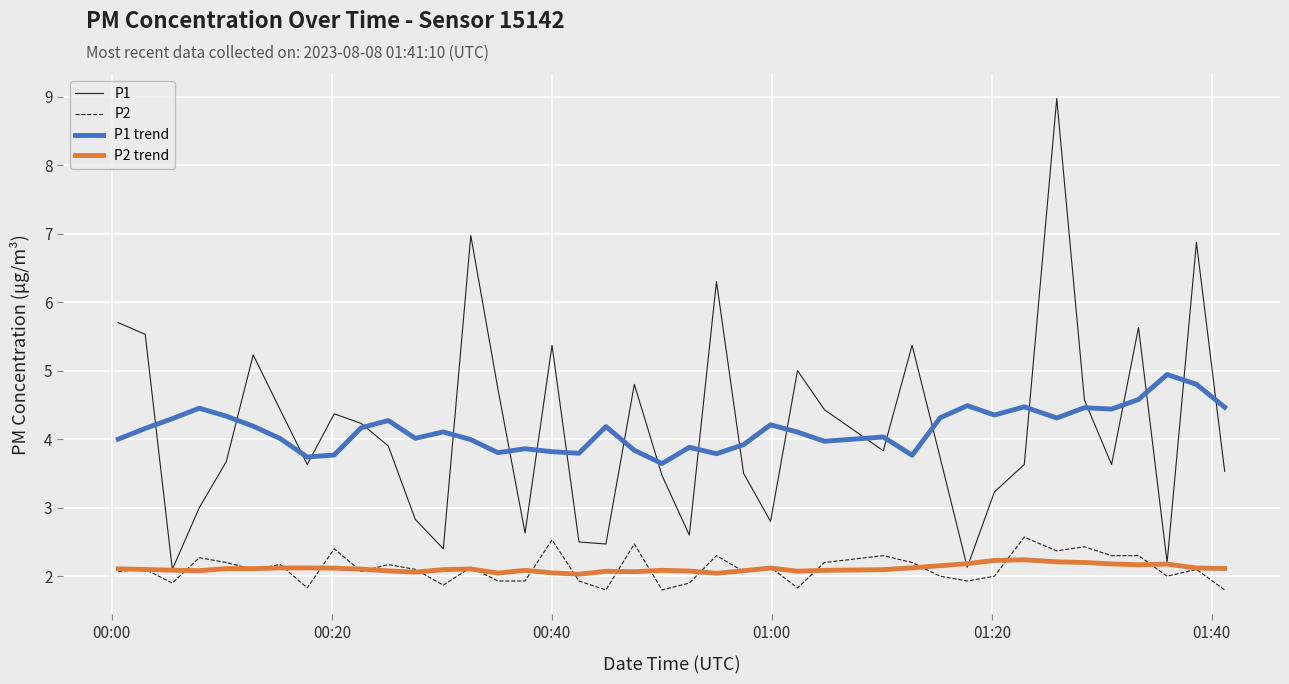

How many lines are shown in the chart?

4